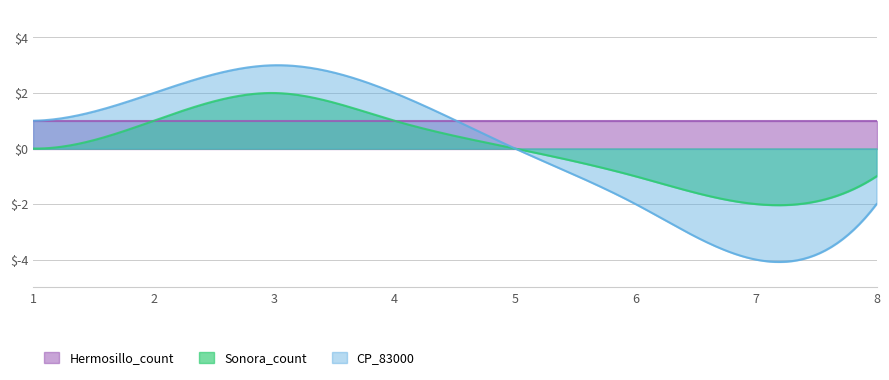

What is the average value of the Hermosillo_count series?

1.0